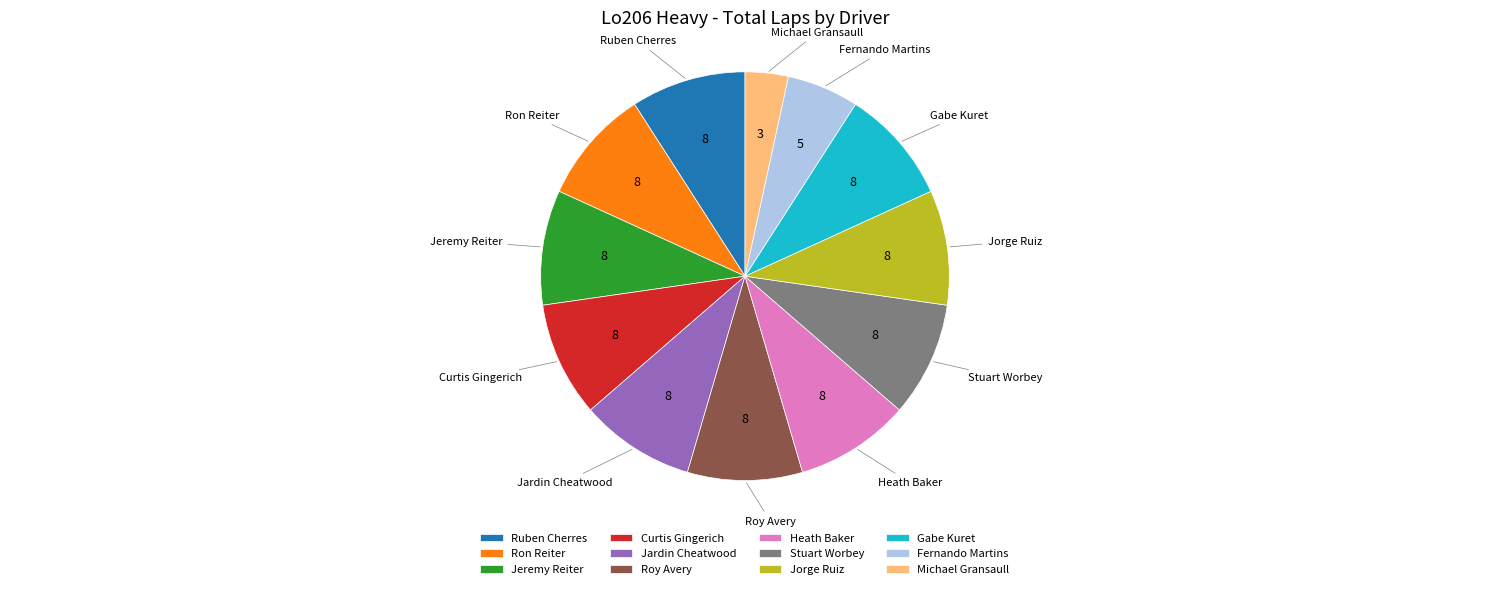

Count the number of slices in the pie.

12